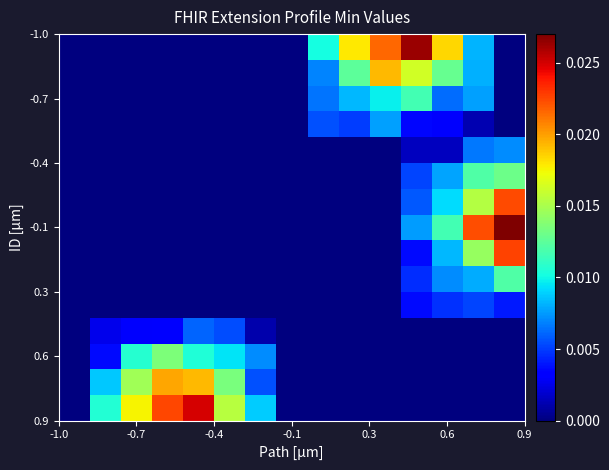

How many data points does each series have?

15